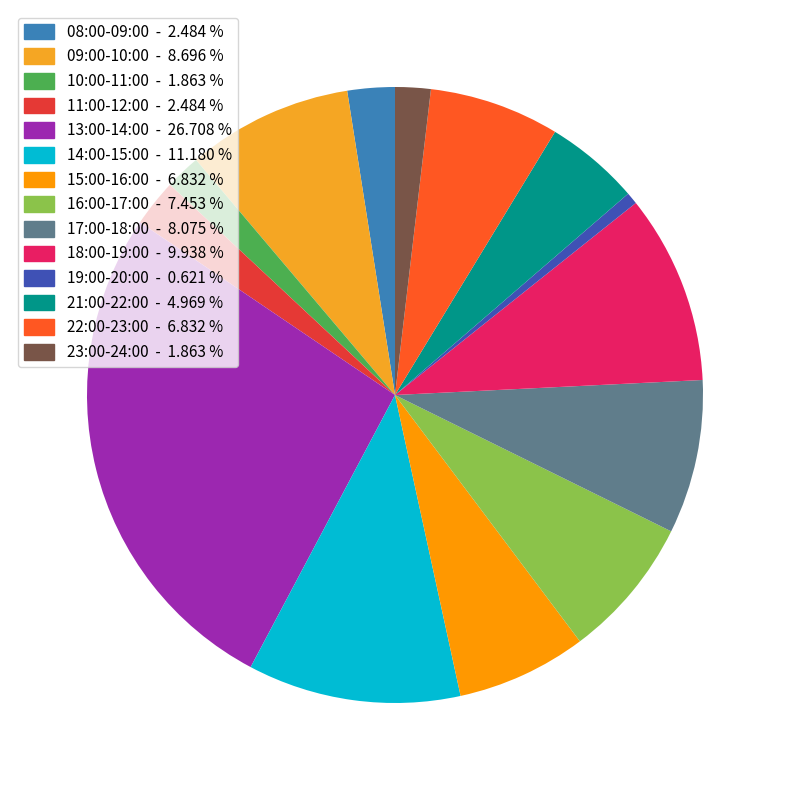

To the nearest percent, what is the combined percentage of 13:00-14:00 and 17:00-18:00?

35%